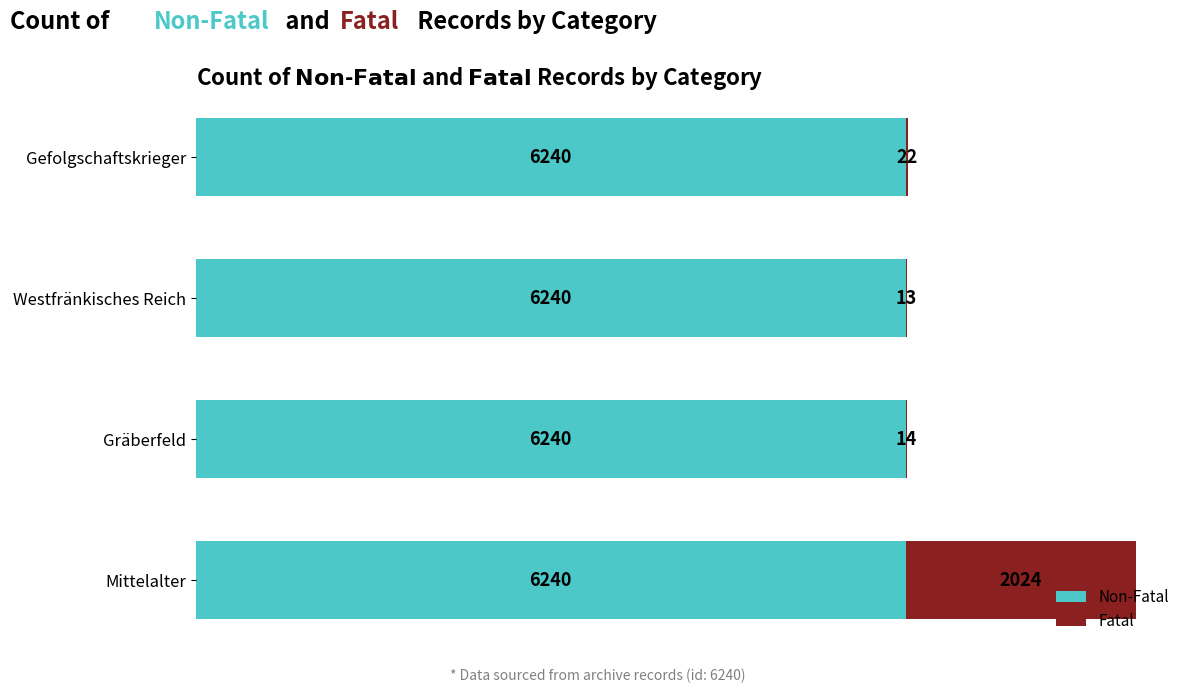

What is the total value across all series at Mittelalter?

8264